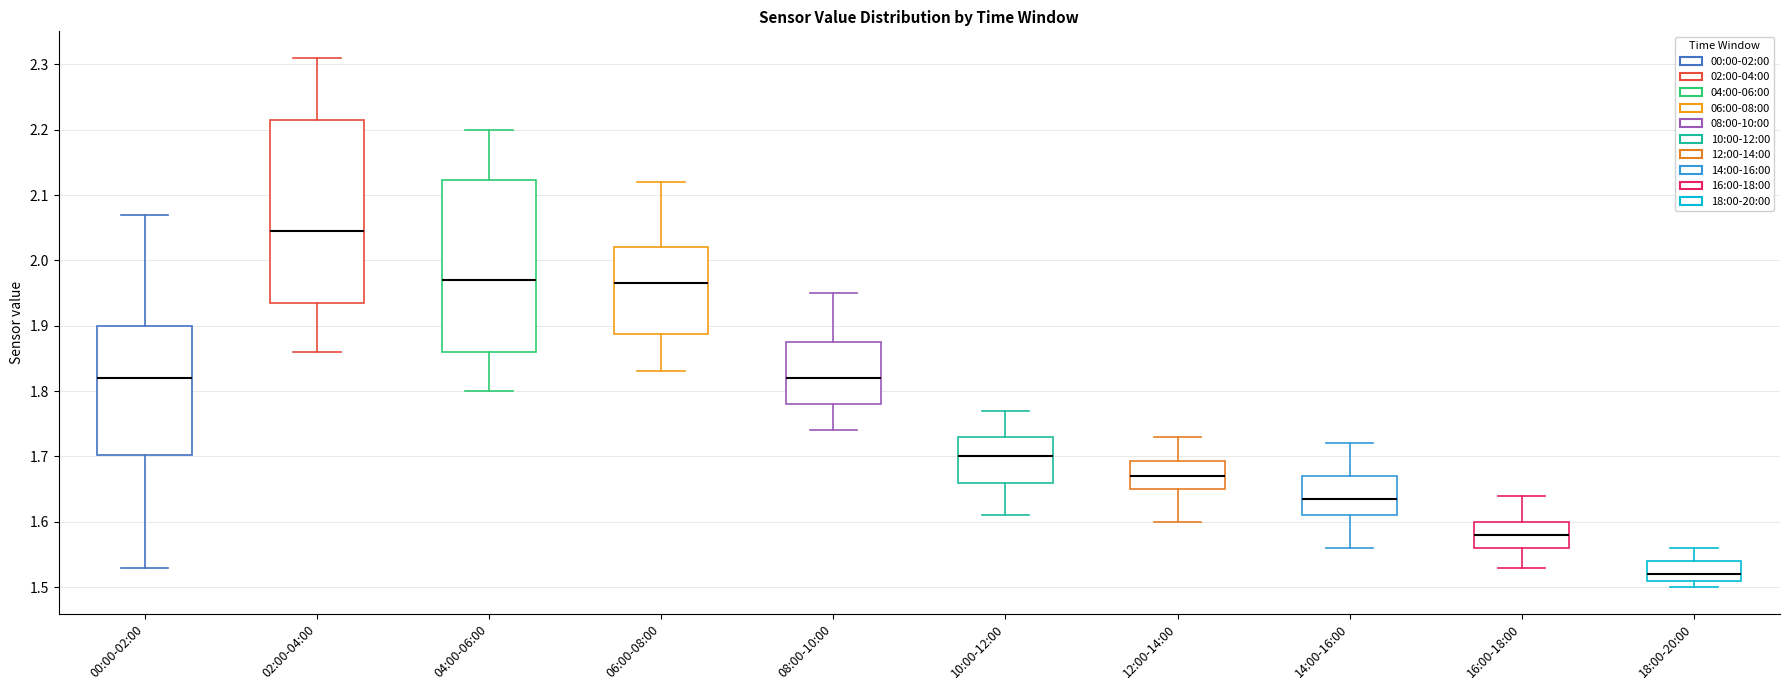

Where does the median line of the box for 02:00-04:00 sit on the y-axis? The values are not printed on the chart, so give them approximately, as read against the axis.

2.05